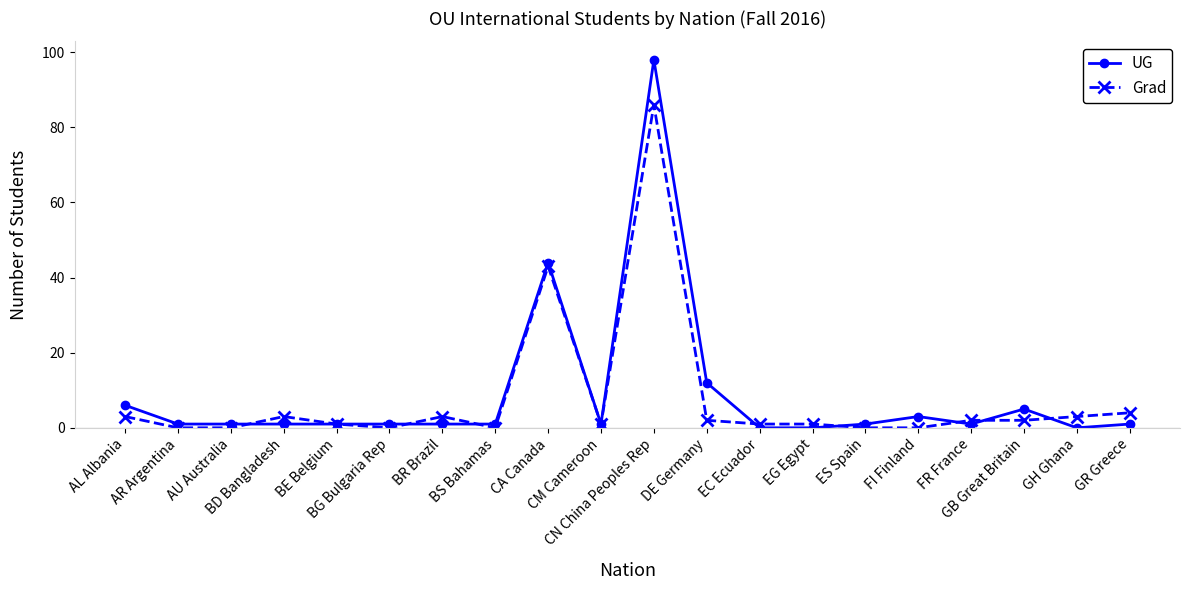

List the series in order of their peak value, highest first.

UG, Grad